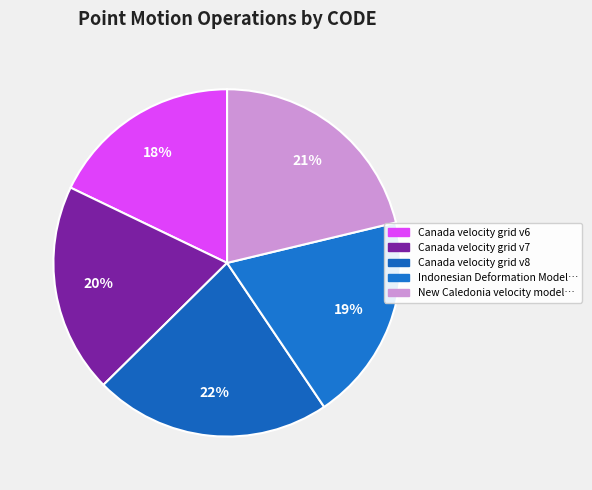

To the nearest percent, what is the average slice percentage?

20%